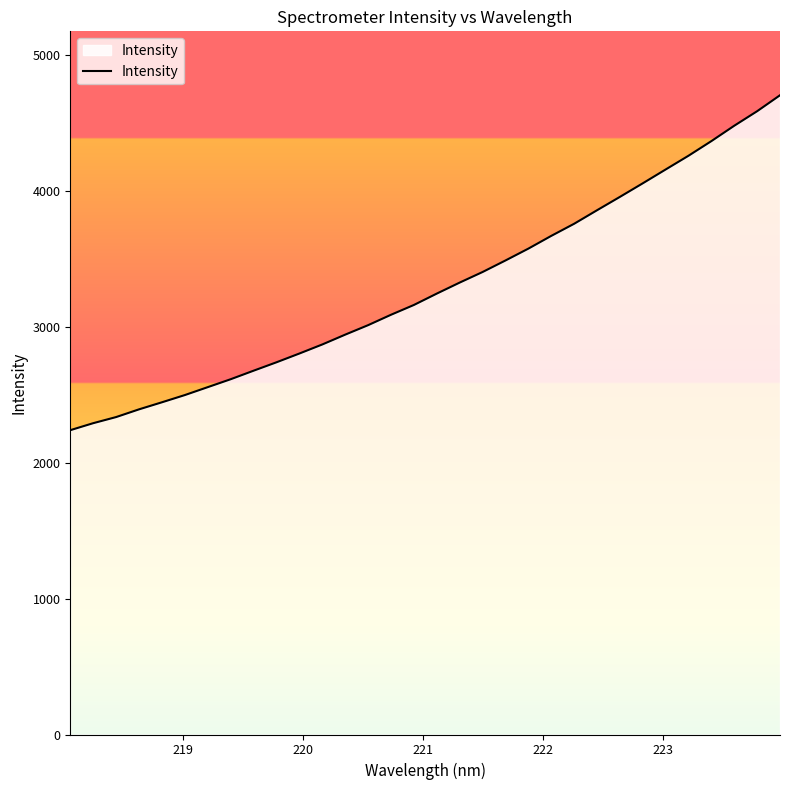

What is the greatest value displayed?

4702.4